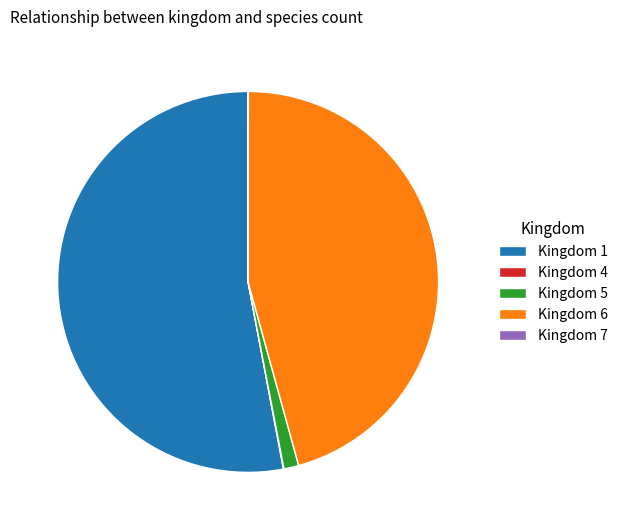

What is the ratio of the value at Kingdom 6 to the value at Kingdom 1?

0.9